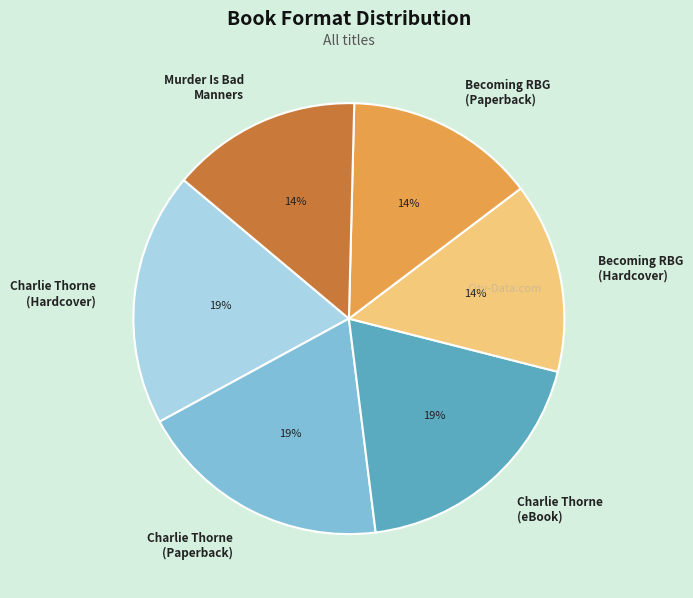

To the nearest percent, what portion does Becoming RBG (Paperback) represent?

14%